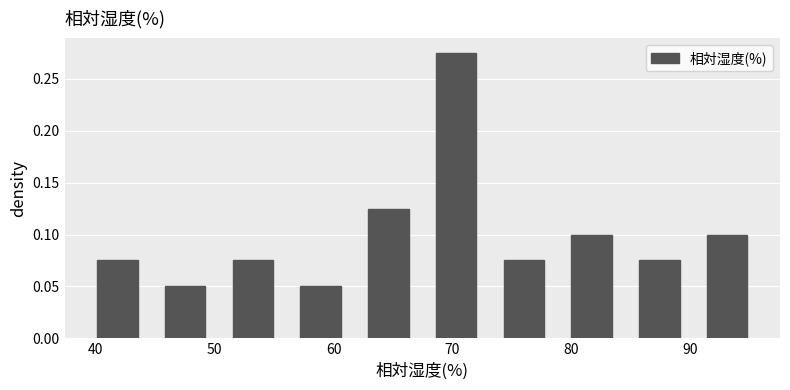

Which range on the x-axis has the tallest bar?

68.6 to 74.3